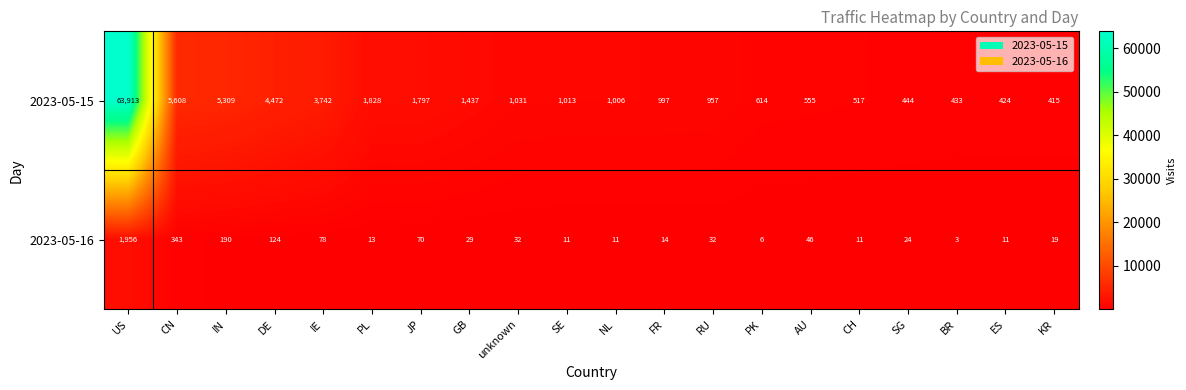

Rank the series by their average value, from highest to lowest.

2023-05-15, 2023-05-16